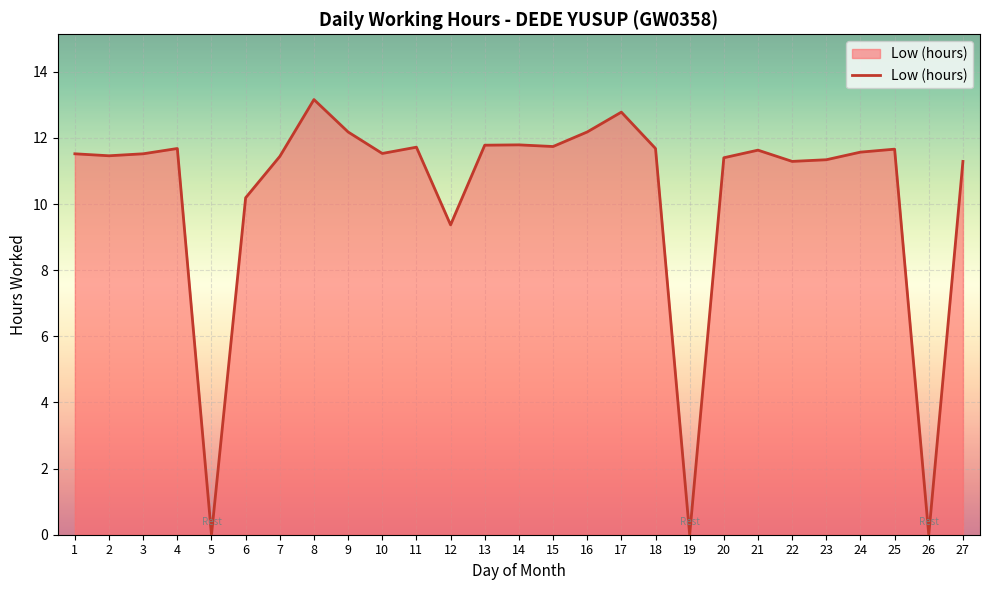

The value at 4 is 15.6. True or false?

False